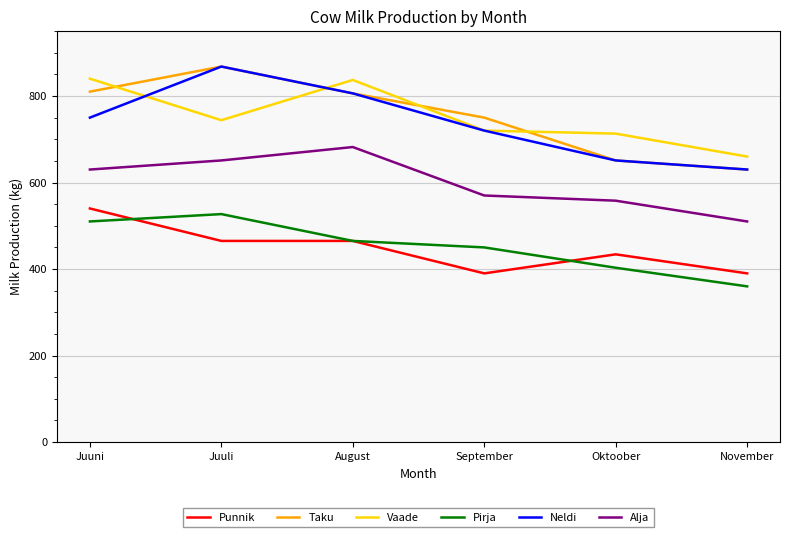

The value of Pirja at September is 120. True or false?

False